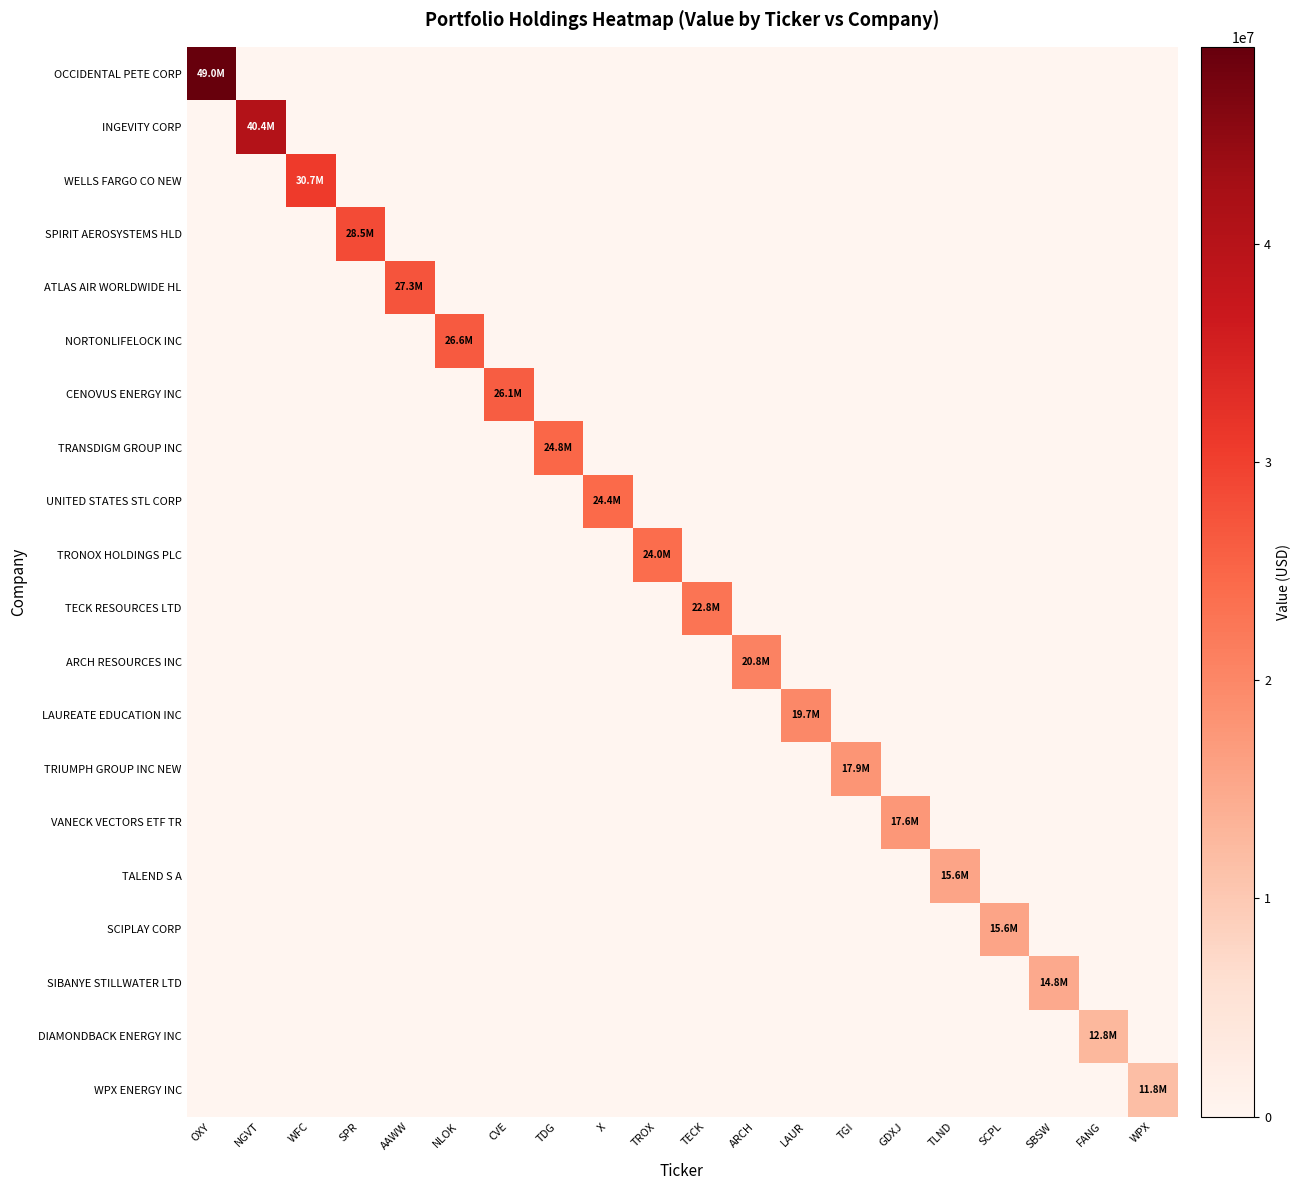

At which category is the sum across all series the highest?

OXY